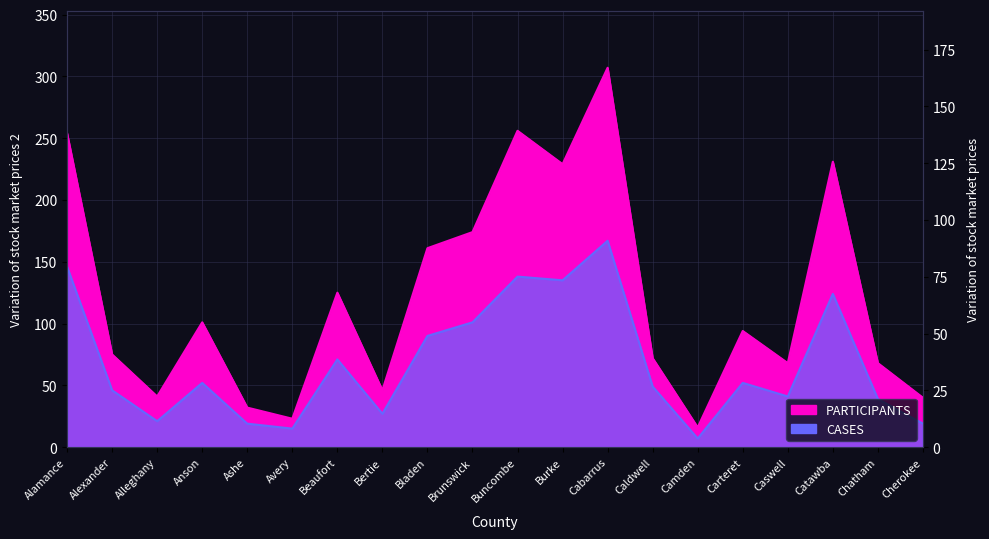

The value of CASES at Bladen is 36. True or false?

False